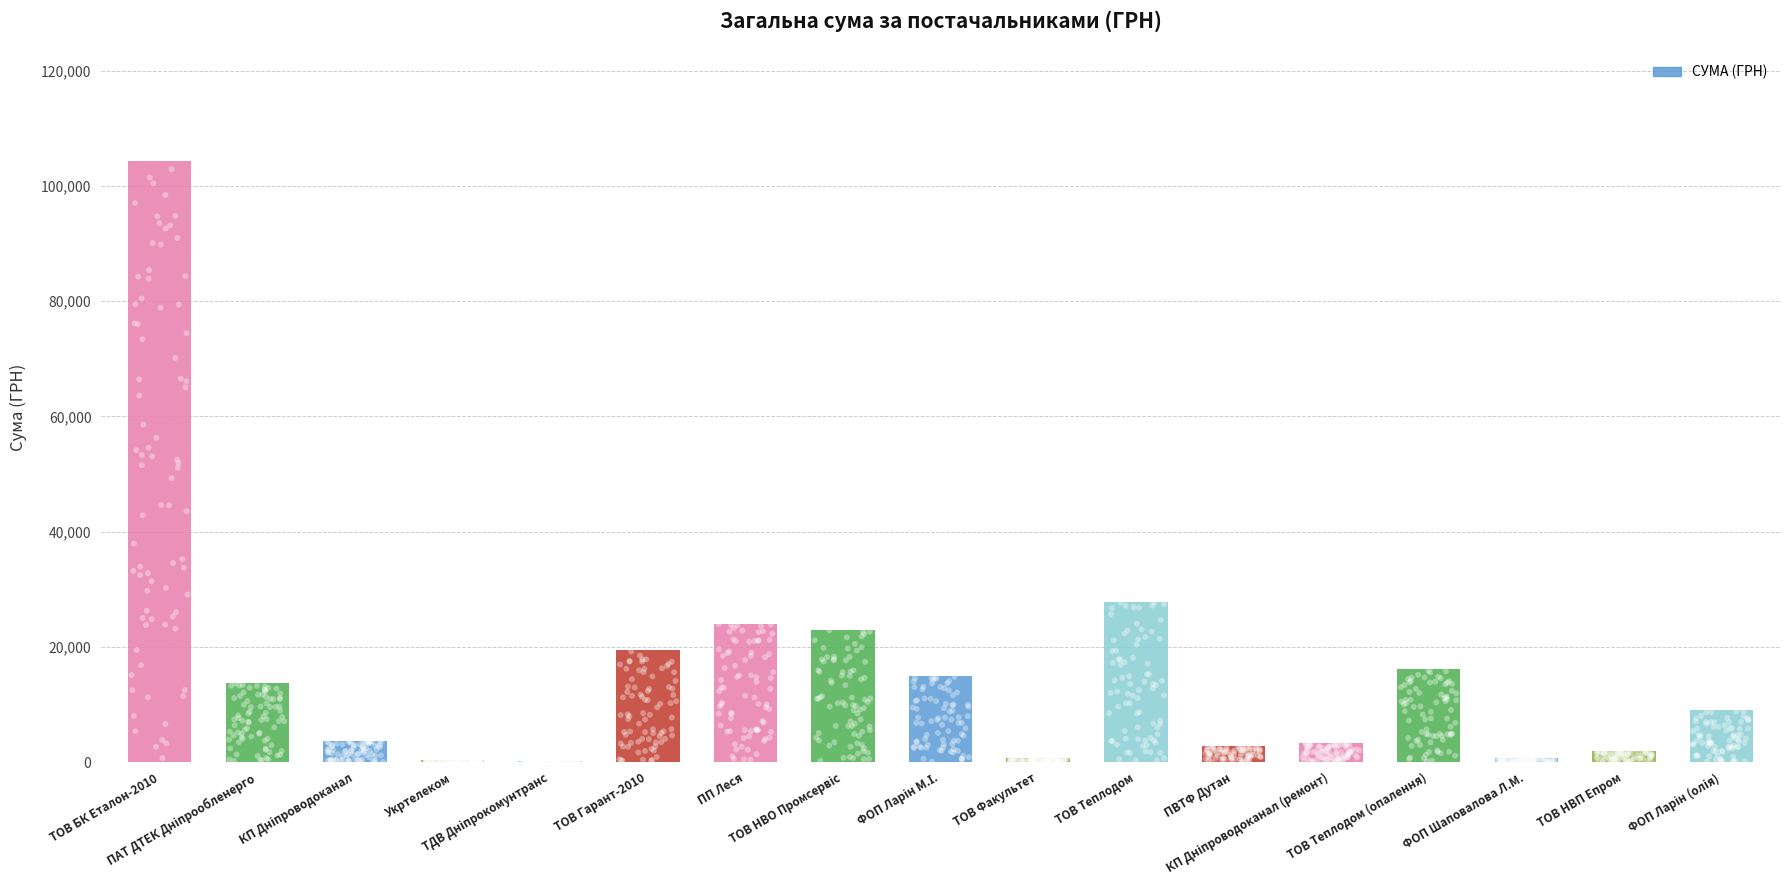

Which has a higher value, ПАТ ДТЕК Дніпрообленерго or ТОВ НВП Епром?

ПАТ ДТЕК Дніпрообленерго